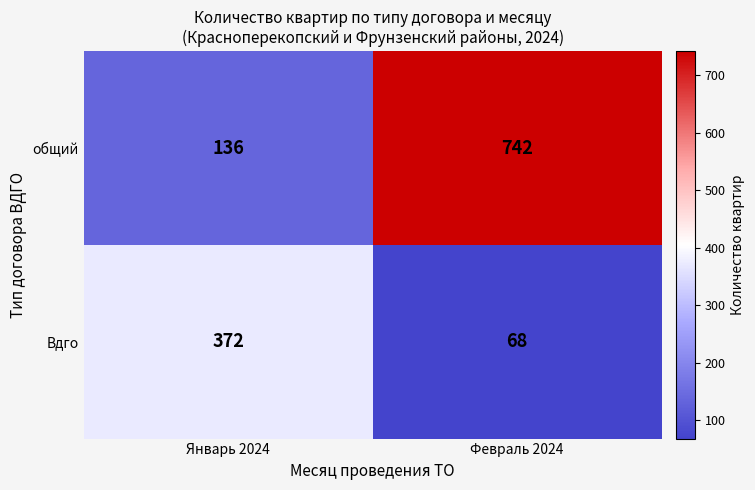

The value of общий at Январь 2024 is 136. True or false?

True